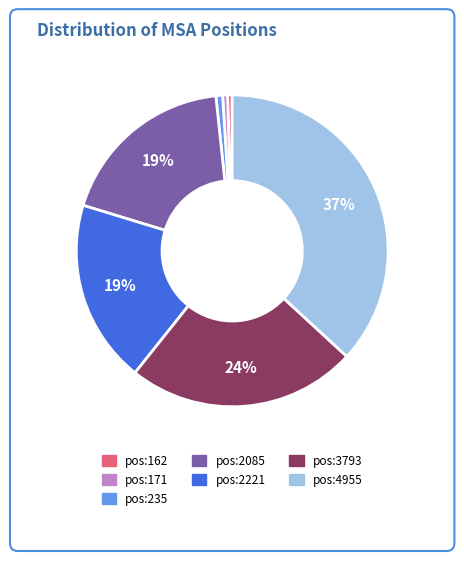

Is there any slice that represents more than half of the pie?

No